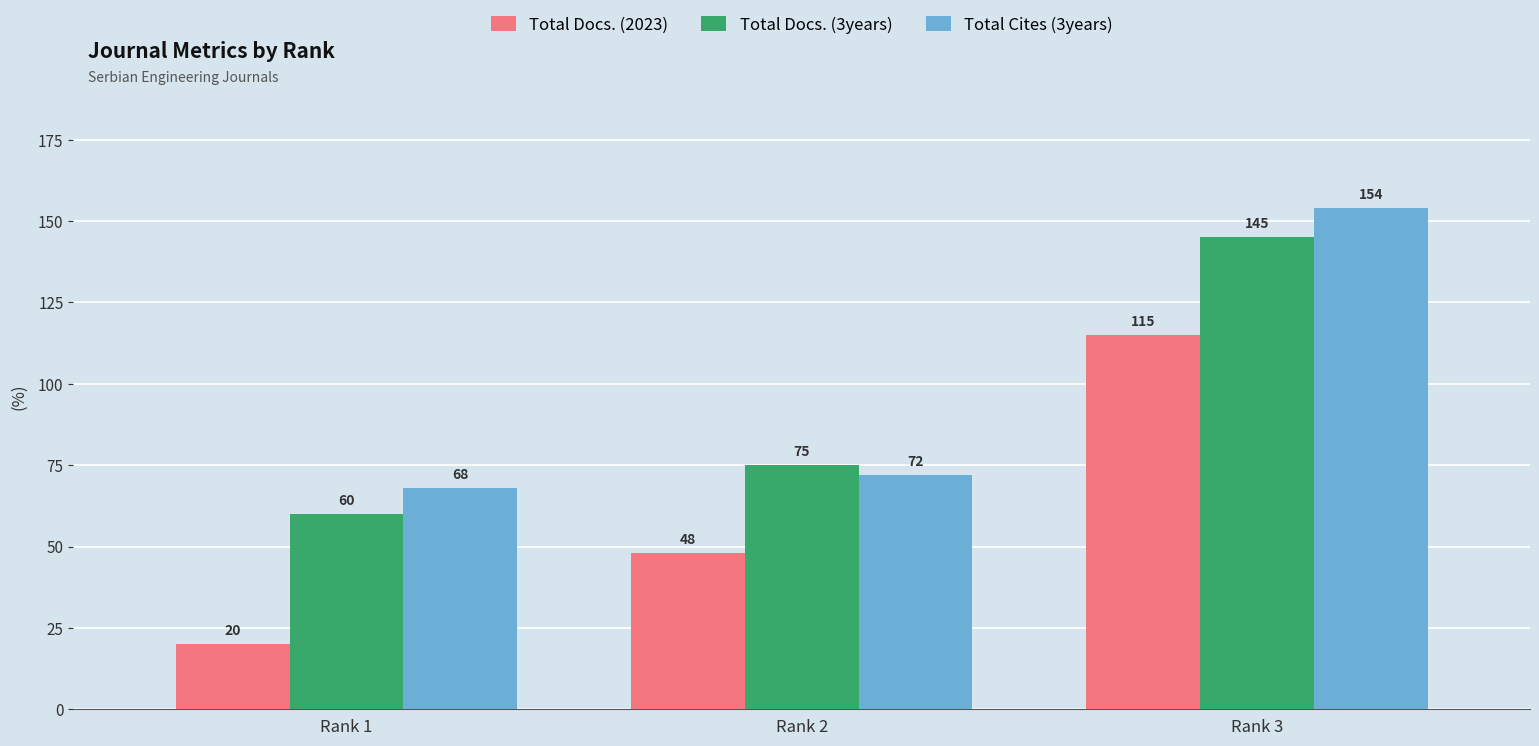

What is the spread (max minus min) of values at Rank 1?

48